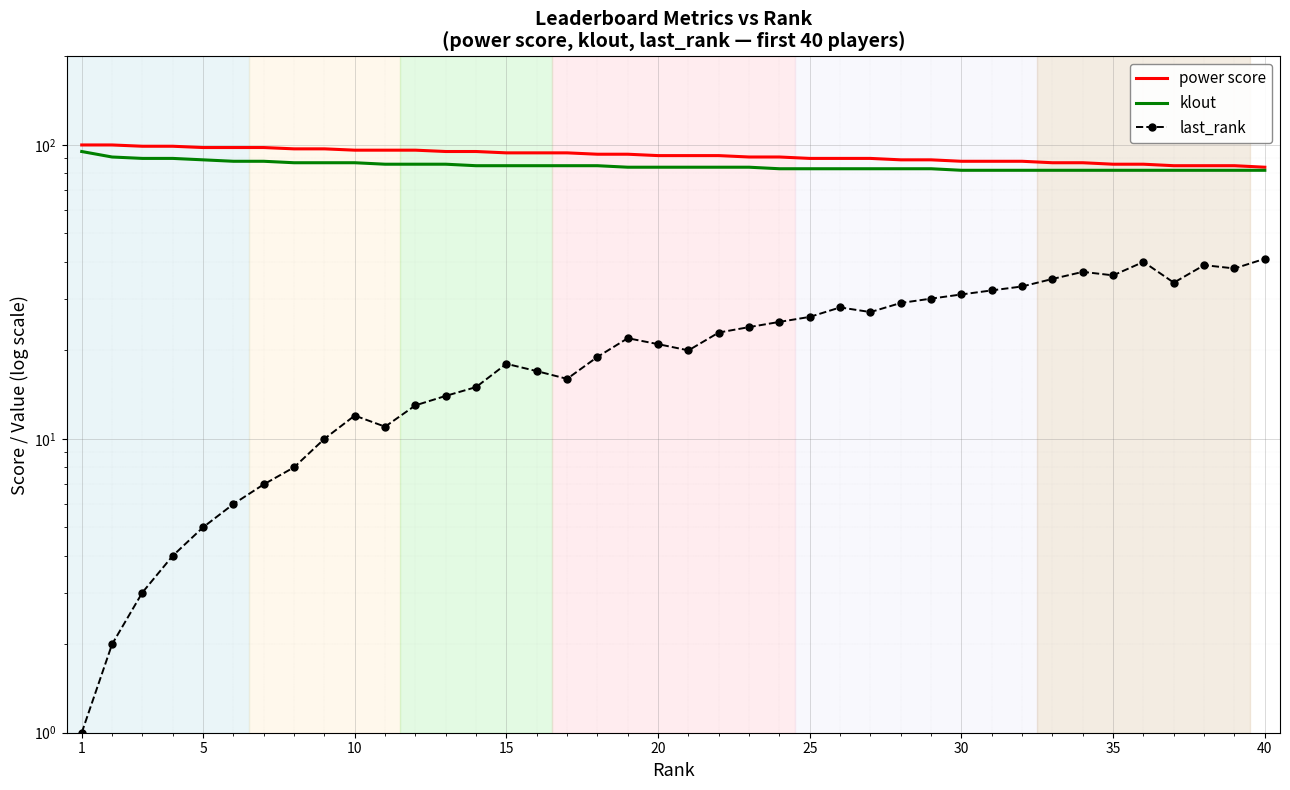

How many data points does each series have?

40